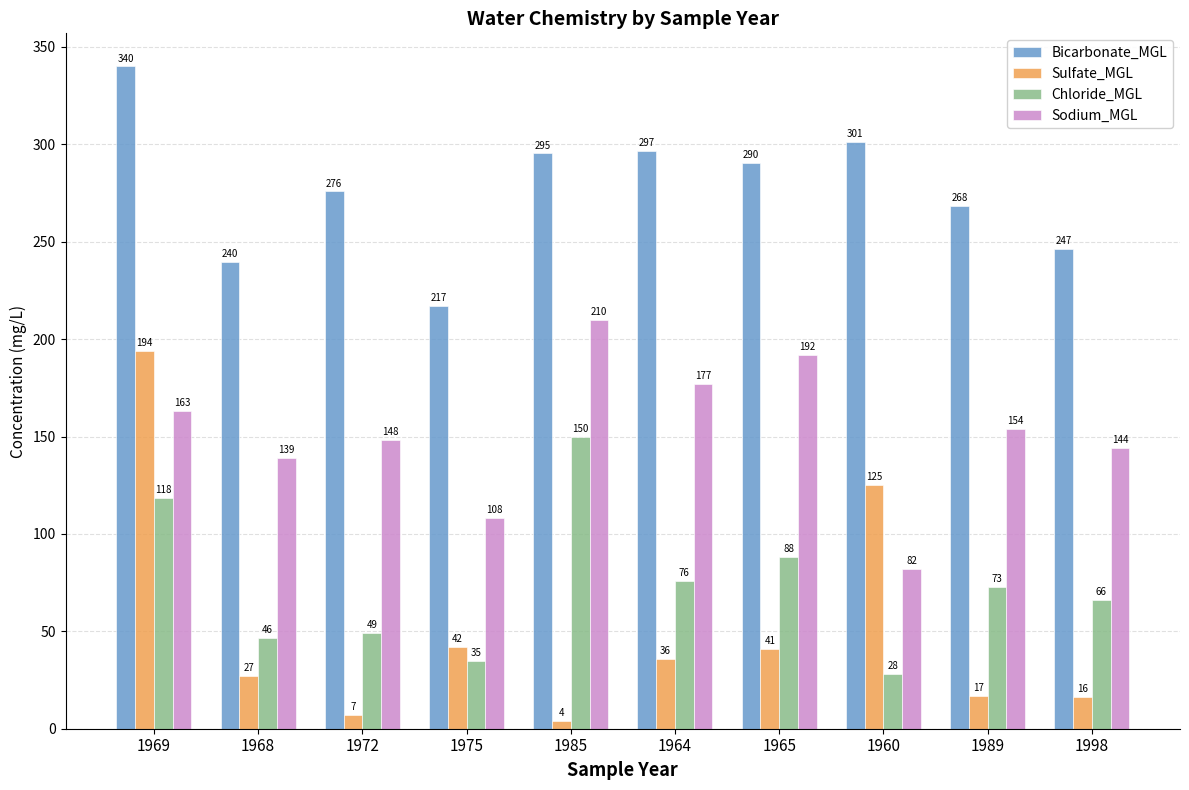

How many categories are shown in the chart?

10